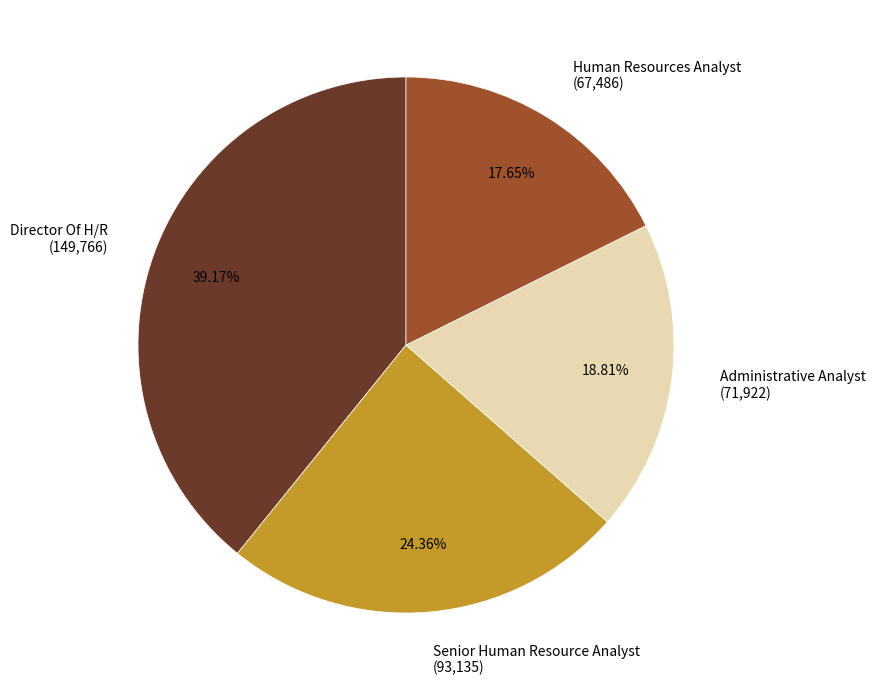

What portion of the pie excludes Director Of H/R?

60.8%